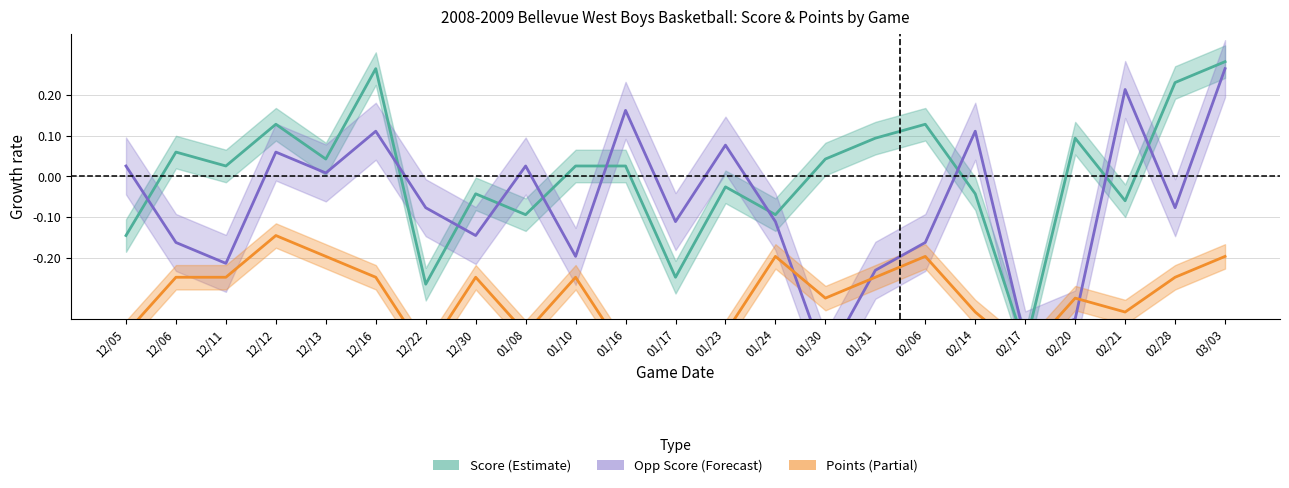

At which category does Score reach its first local valley?

12/11